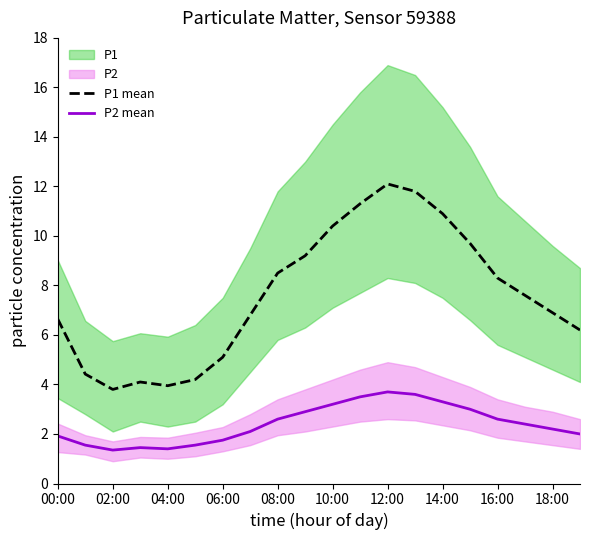

What is the average value of the P1 mean series?

7.6